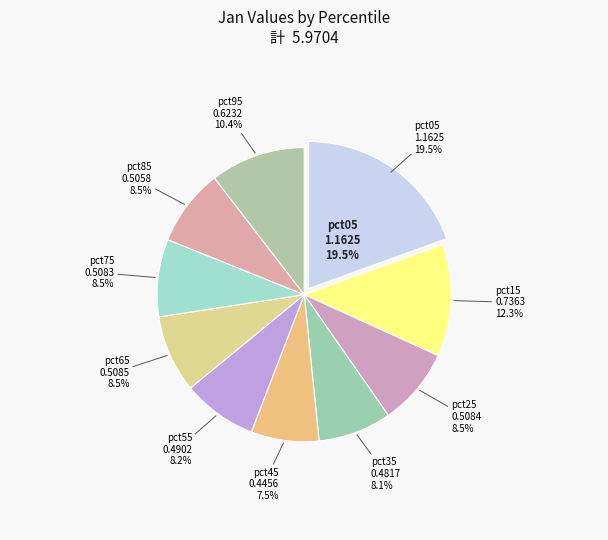

How many segments does this pie chart have?

10